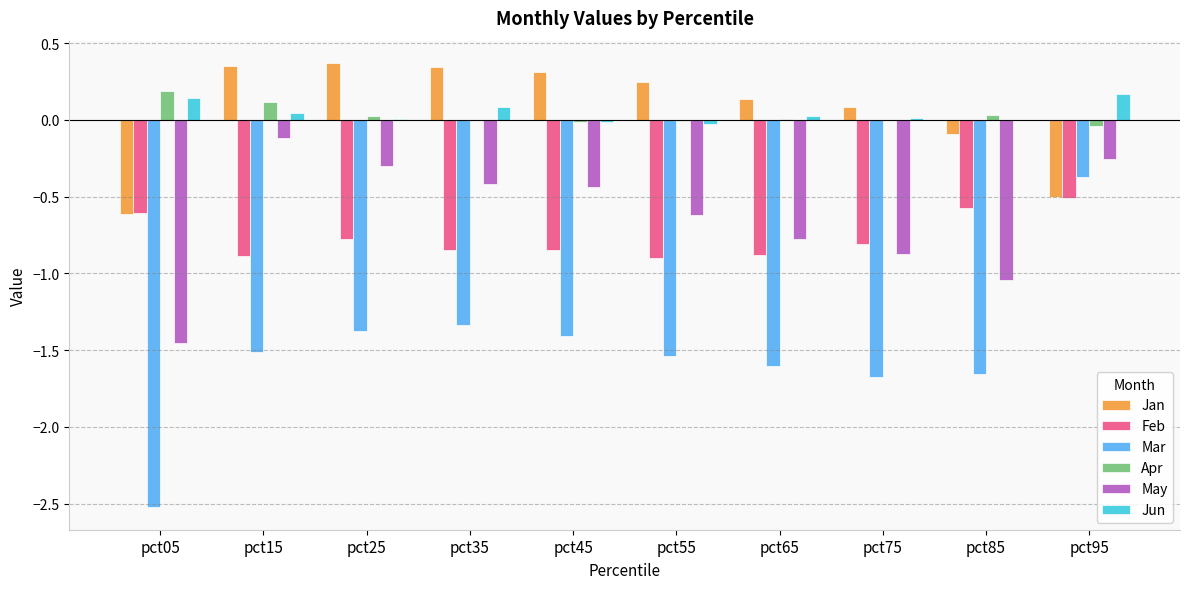

Where is Mar nearest to the value -1?

pct35